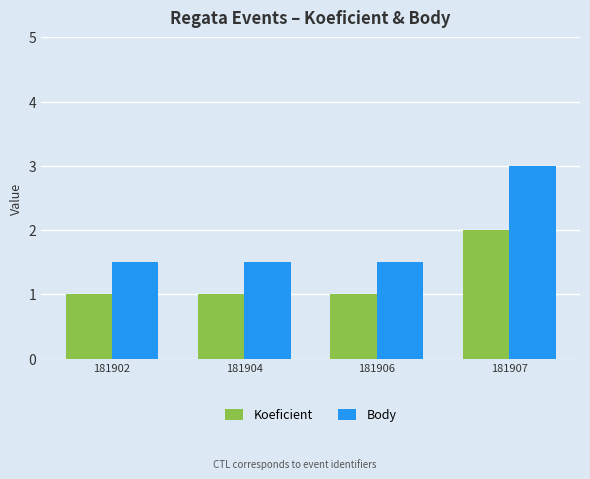

What is the approximate value of Koeficient at 181902?

1.0